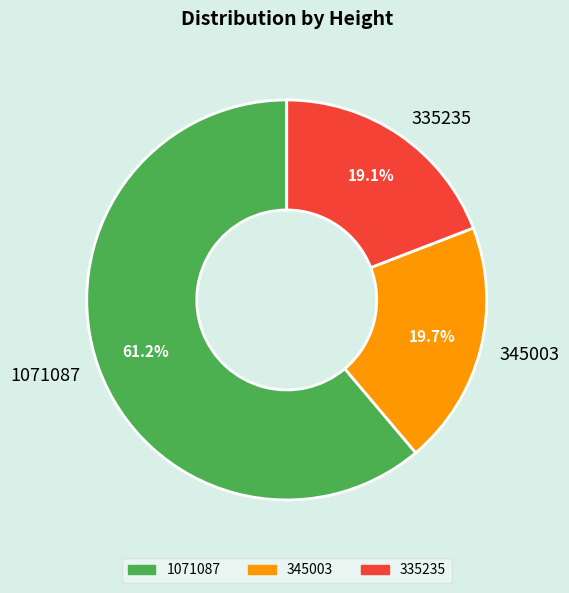

The 345003 slice represents 7% of the pie. True or false?

False